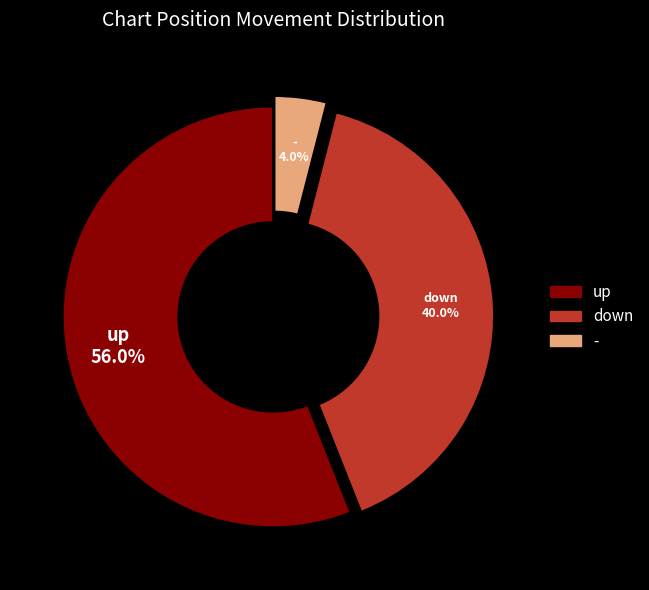

What is the ratio of the value at up to the value at -?

14.0